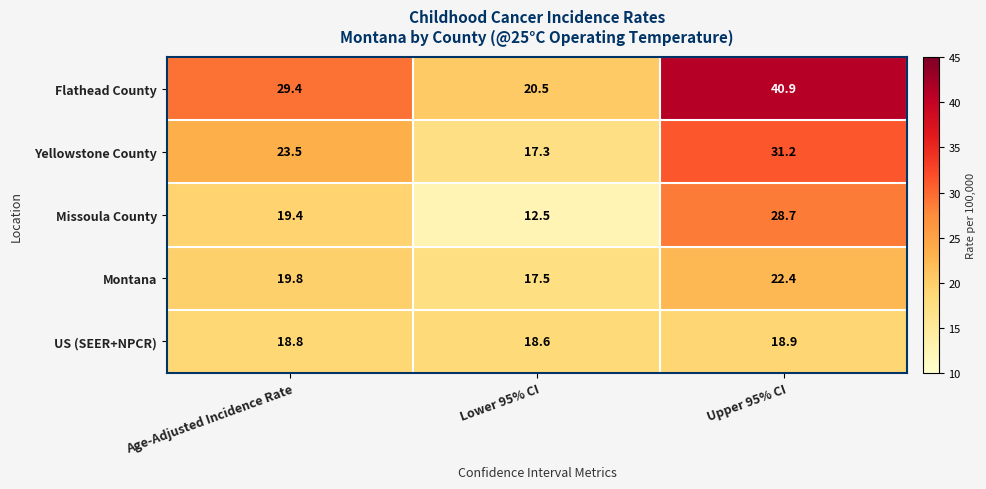

How many distinct data groups are displayed?

5